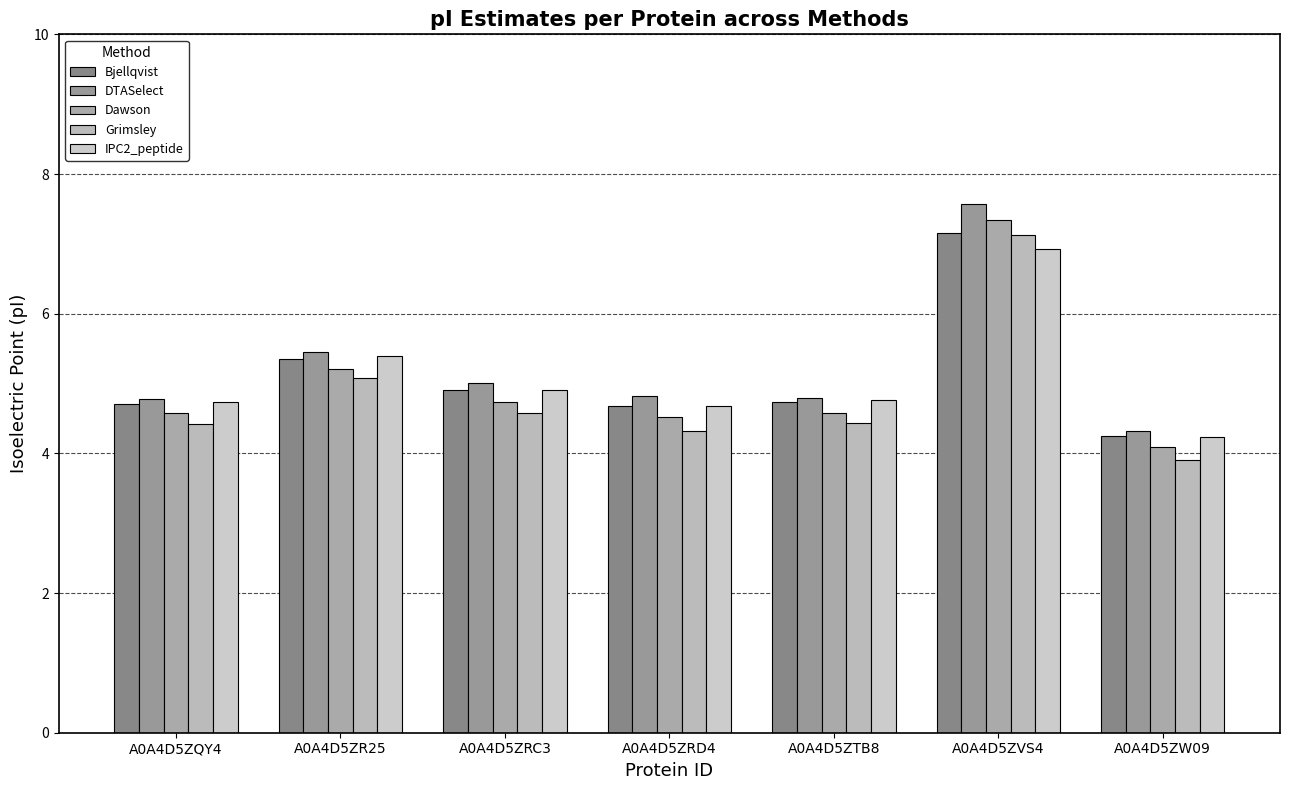

Reading left to right, list all the values displayed in this chart.

Bjellqvist: 4.7	5.3	4.9	4.7	4.7	7.2	4.3
DTASelect: 4.8	5.4	5.0	4.8	4.8	7.6	4.3
Dawson: 4.6	5.2	4.7	4.5	4.6	7.3	4.1
Grimsley: 4.4	5.1	4.6	4.3	4.4	7.1	3.9
IPC2_peptide: 4.7	5.4	4.9	4.7	4.8	6.9	4.2